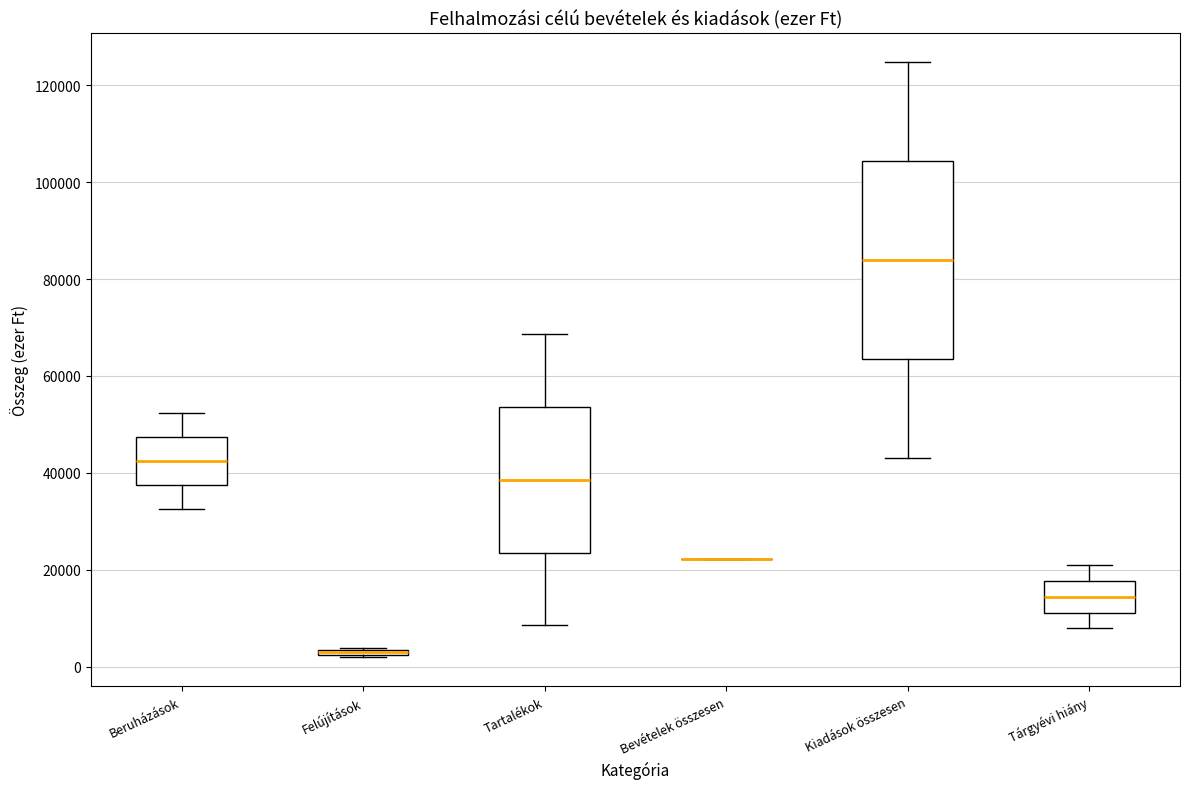

Which box is the tallest, from its lower edge to its upper edge?

Kiadások összesen